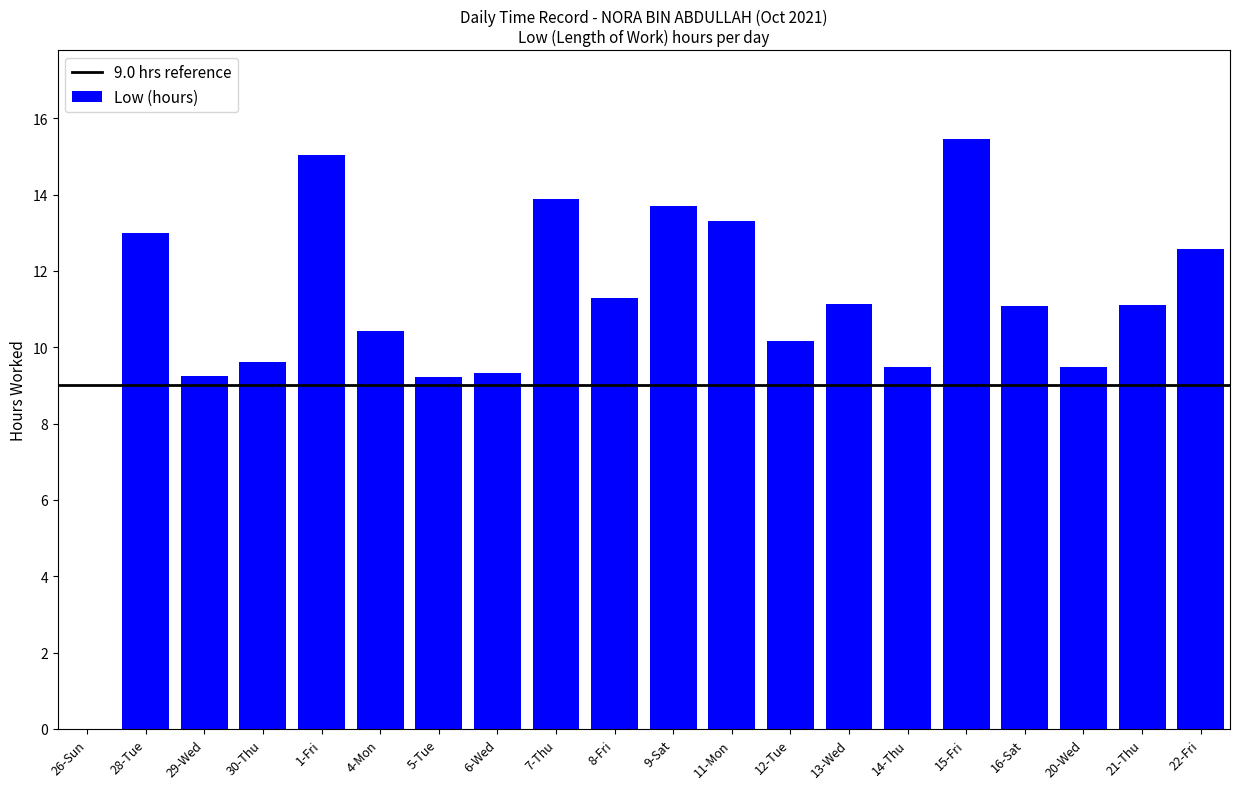

What is the sum of the values at 29-Wed and 5-Tue?

18.5